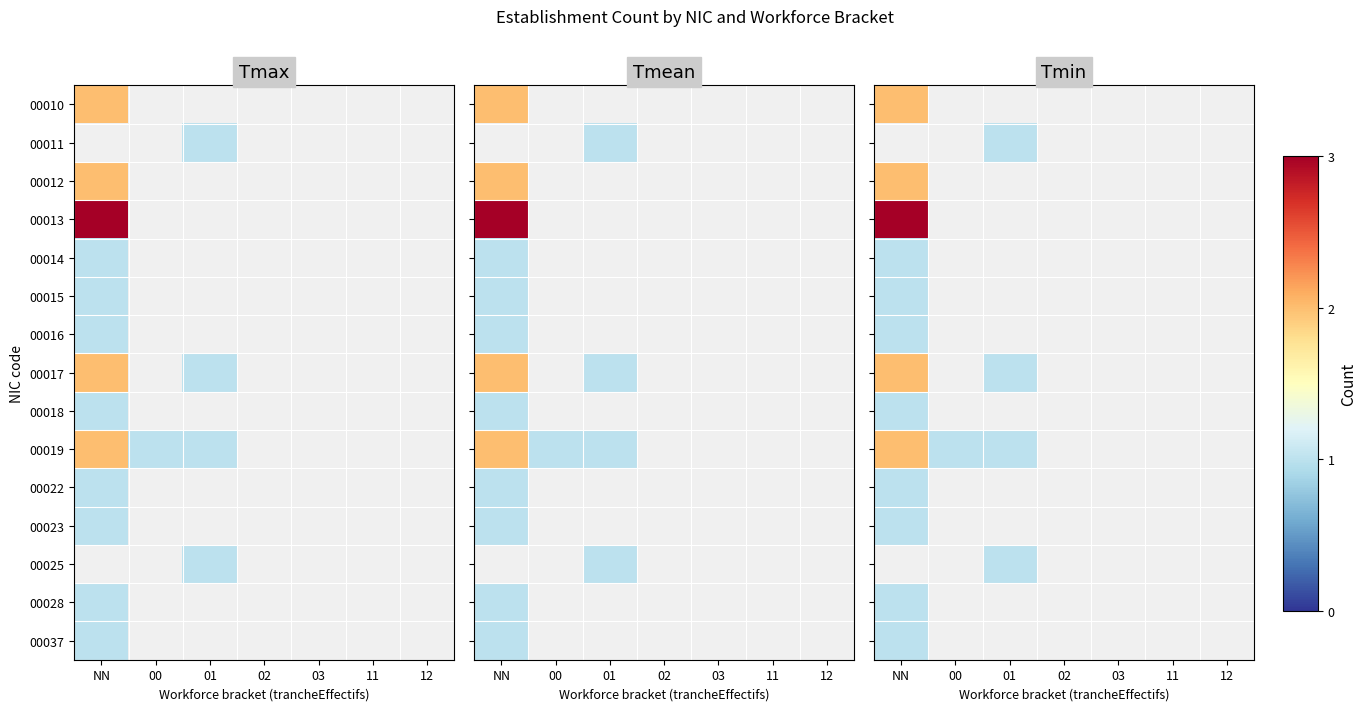

Which label corresponds to the largest value in the chart?

NN